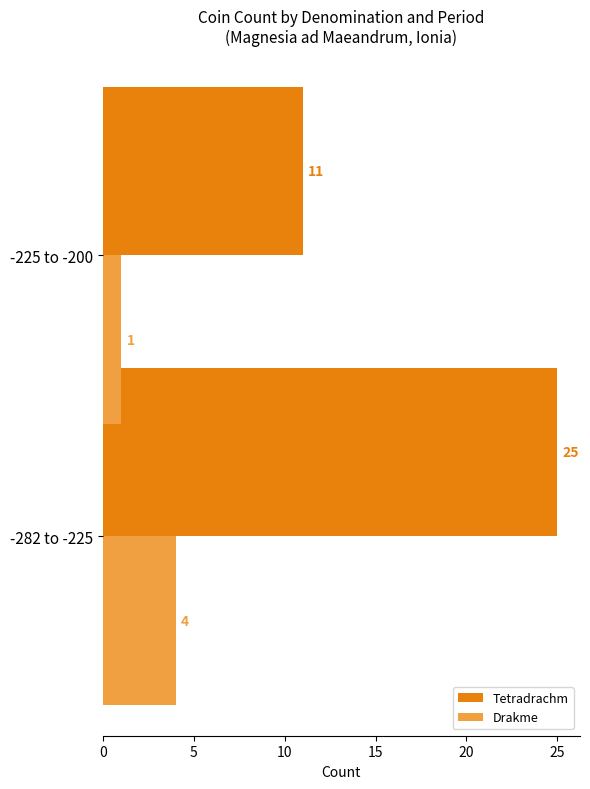

Which series has the largest total across all categories?

Tetradrachm